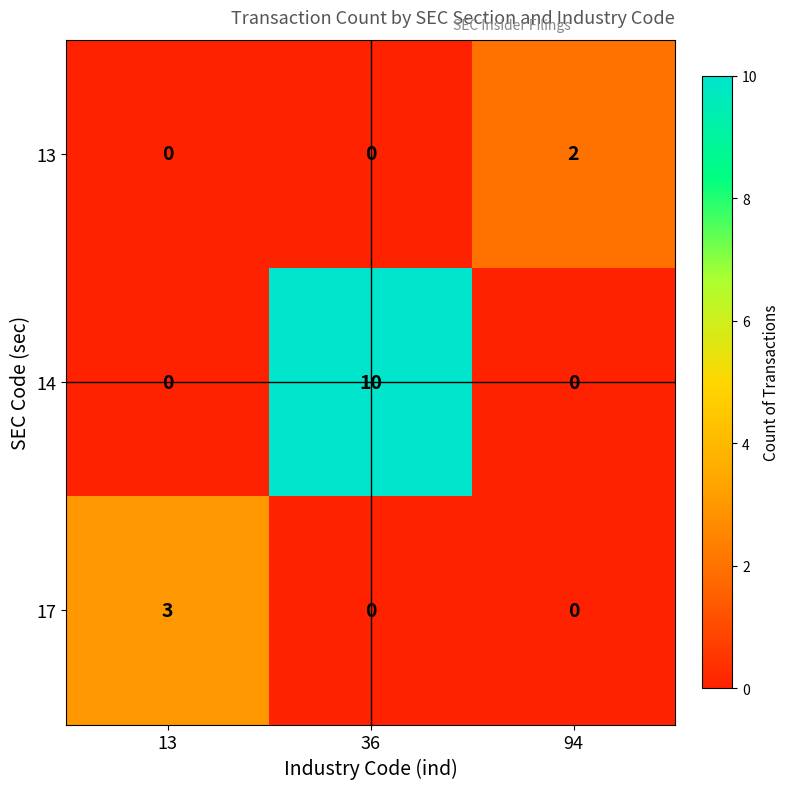

Is it true that 13 equals 0 at 36?

True